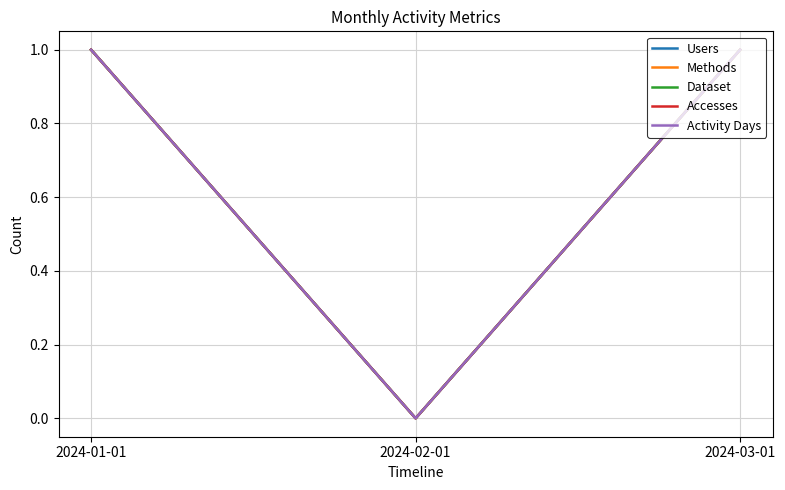

Reading left to right, list all the values displayed in this chart.

Users: 1	0	1
Methods: 1	0	1
Dataset: 1	0	1
Accesses: 1	0	1
Activity Days: 1	0	1